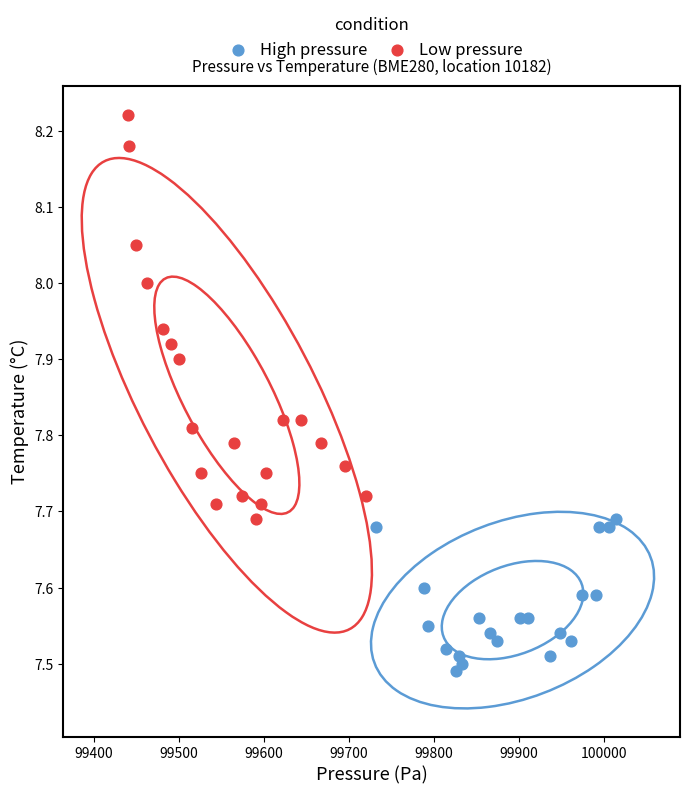

Which series reaches the minimum Y coordinate?

High pressure